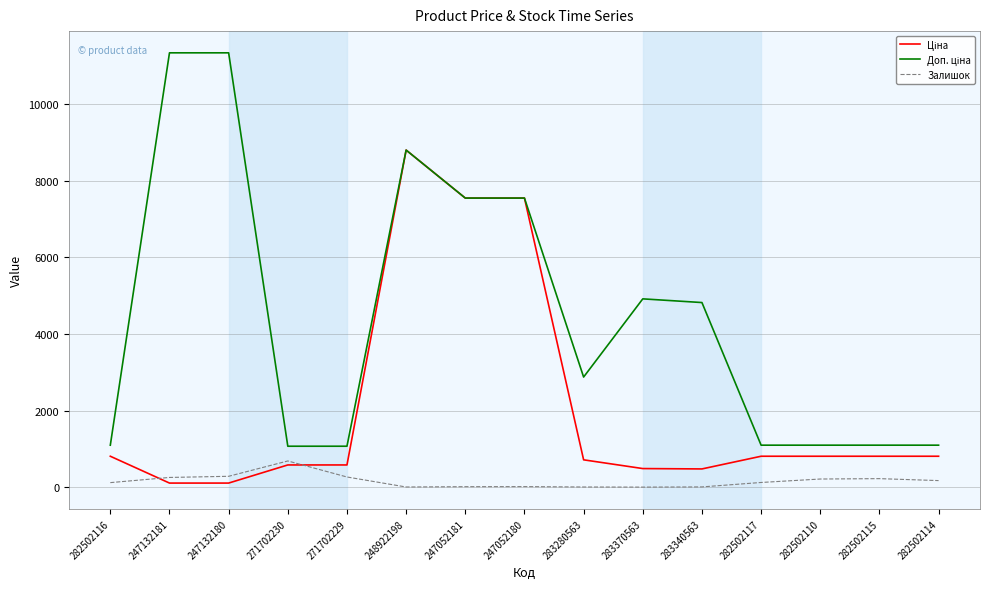

How many series are shown in this chart?

3